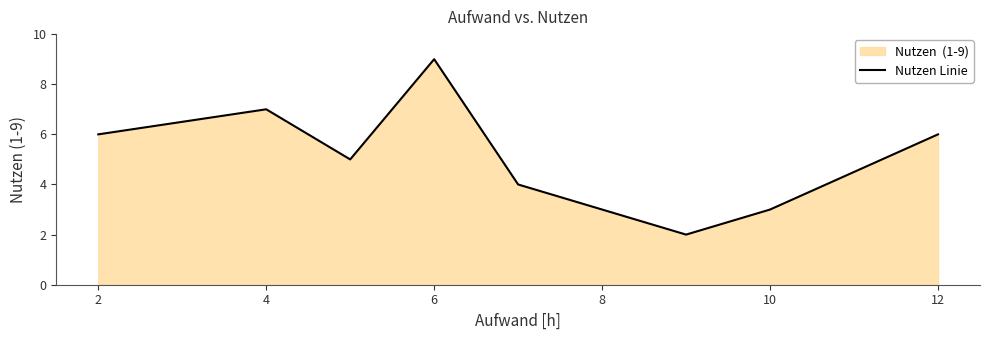

What is the change in value from 6 to 10?

-6